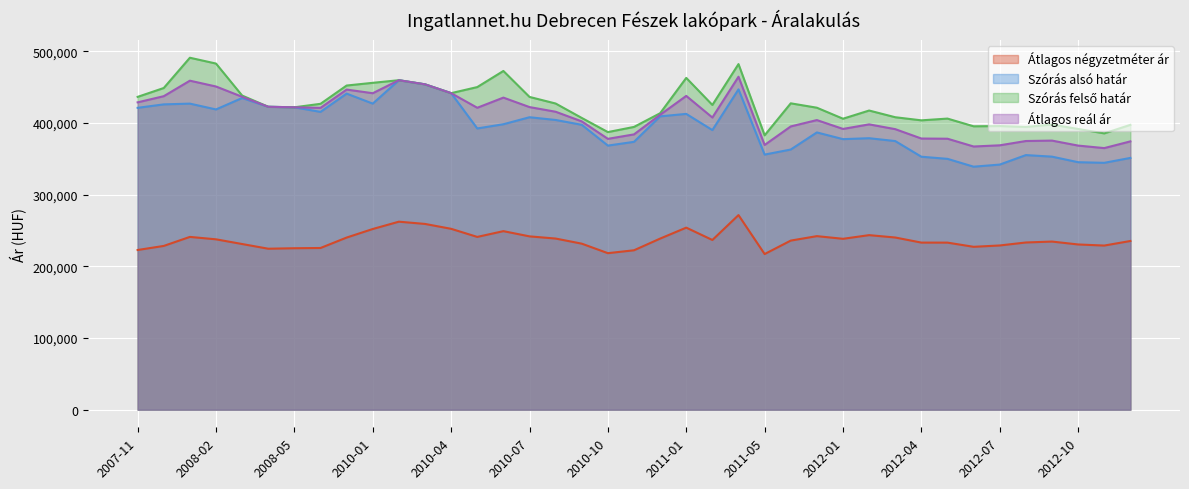

What is the sum of all Szórás alsó határ values?

15387685